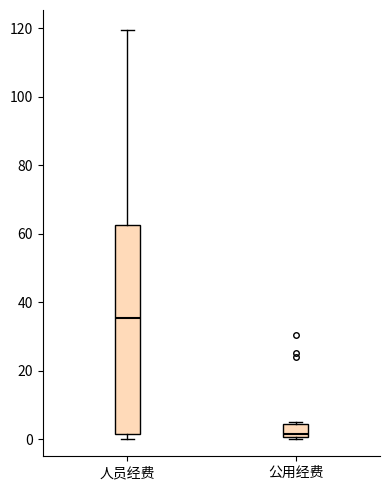

Where is the upper edge of the box for 人员经费 on the y-axis? The values are not printed on the chart, so give them approximately, as read against the axis.

62